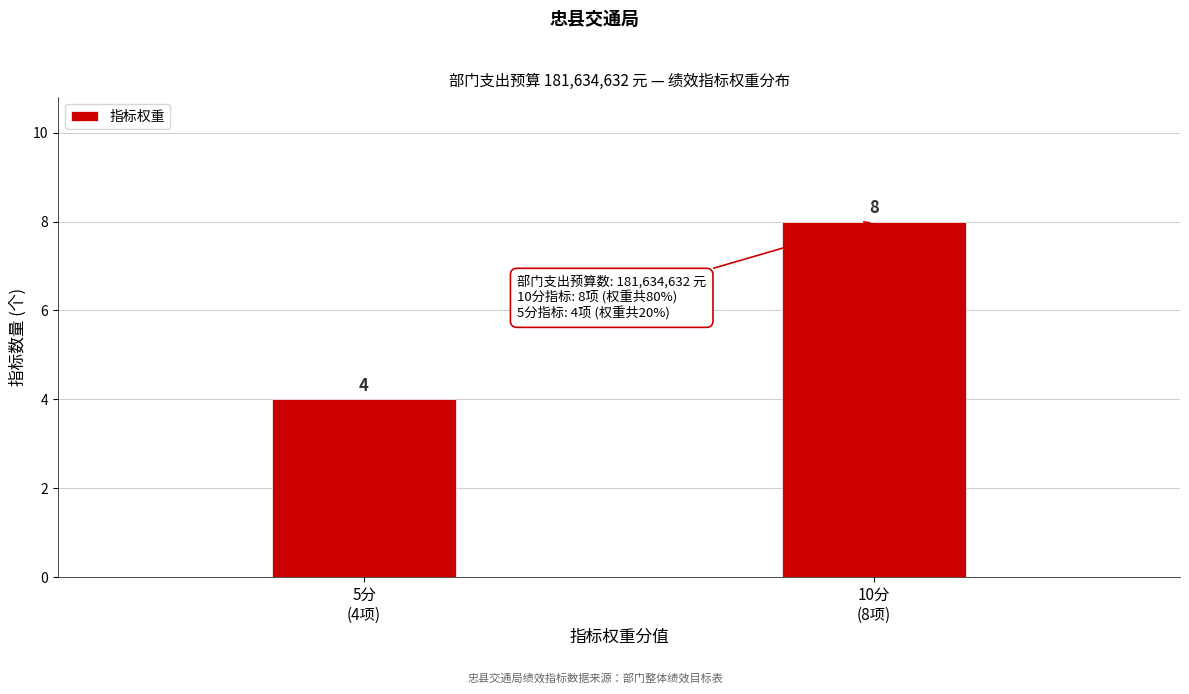

Reading left to right, what are all the values shown in this chart?

4	8